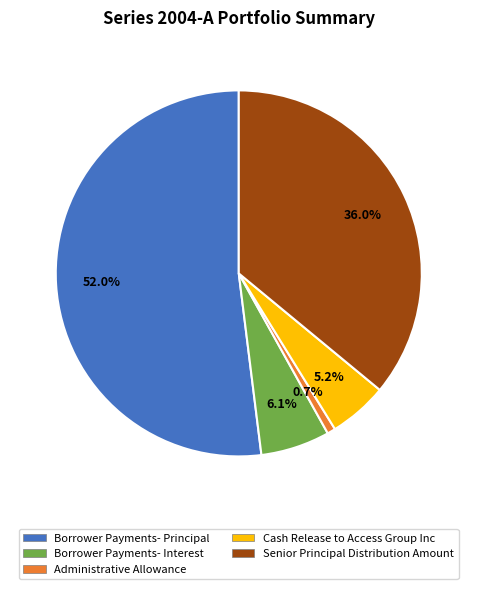

What is the largest slice in the pie chart?

Borrower Payments- Principal